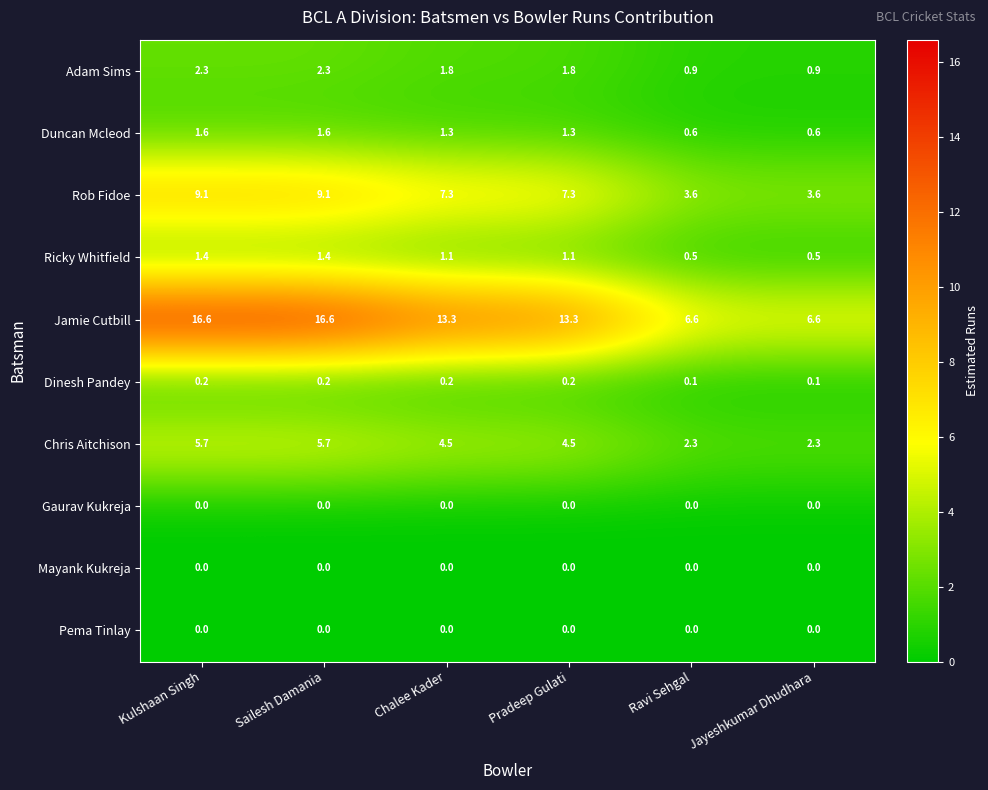

How many data points does each series have?

6